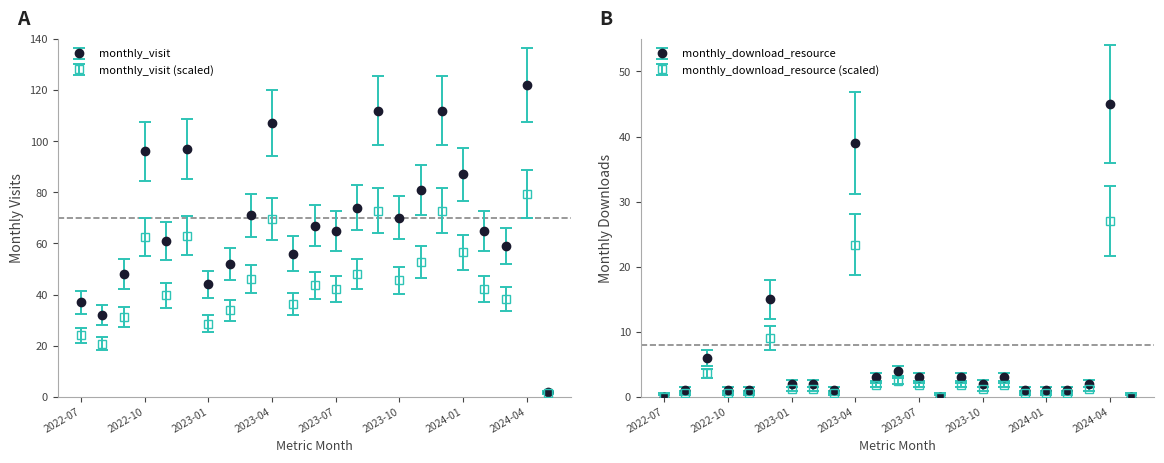

Which series has the largest total across all categories?

monthly_visit